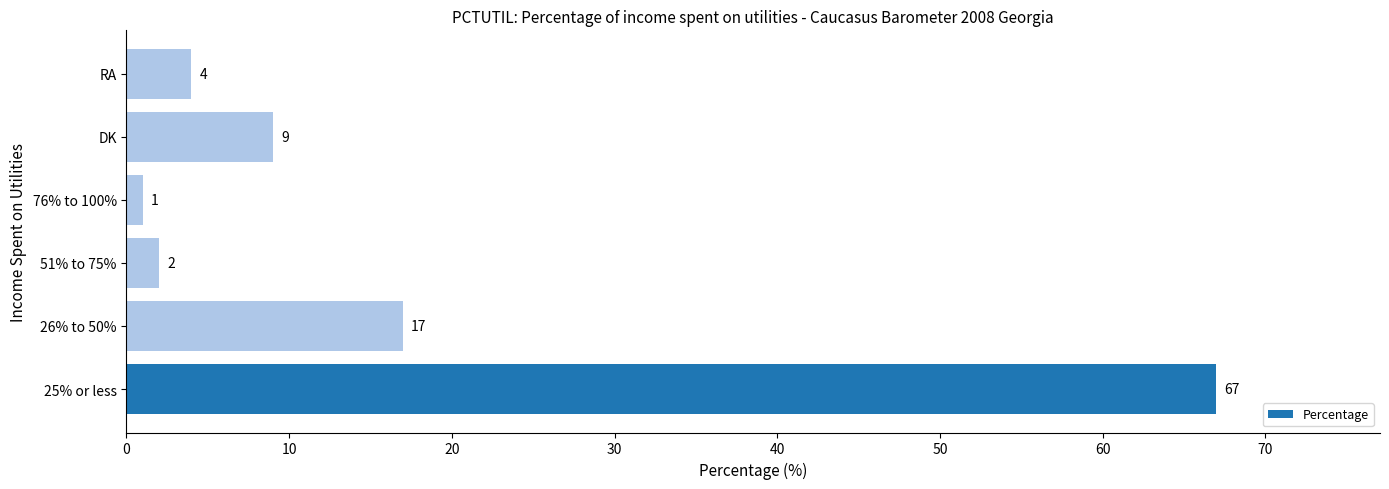

Reading bottom to top, what are all the values shown in this chart?

25% or less=67	26% to 50%=17	51% to 75%=2	76% to 100%=1	DK=9	RA=4